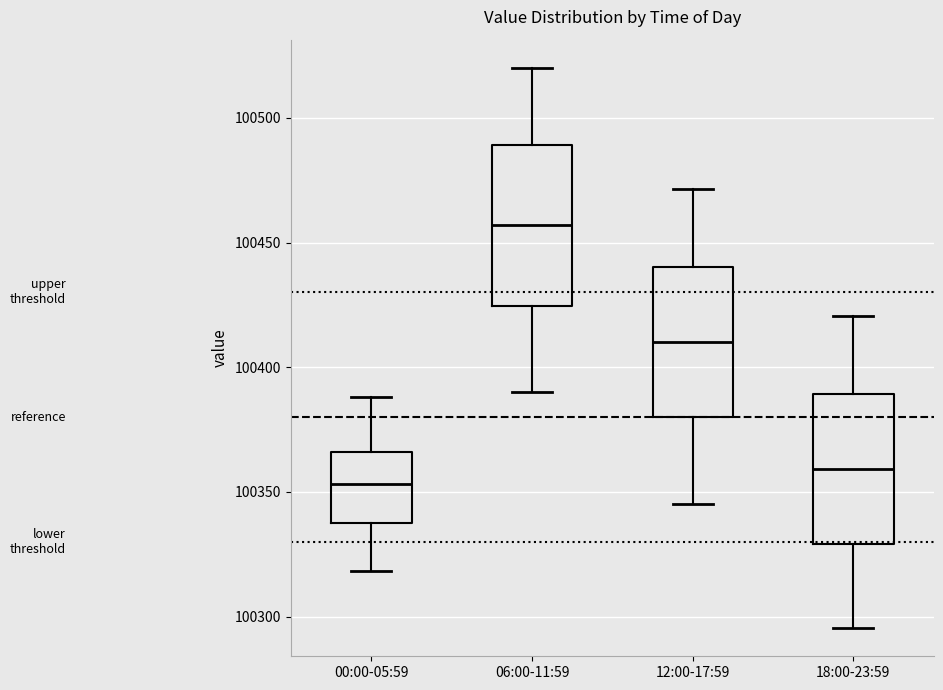

Reading left to right, read every box against the y-axis: the position of its median line, the range the box covers, and the ends of its whiskers. The values are not printed on the chart, so give them approximately, as read against the axis.

00:00-05:59: median 100355, box 100335 to 100365, whiskers 100320 to 100390
06:00-11:59: median 100455, box 100425 to 100490, whiskers 100390 to 100520
12:00-17:59: median 100410, box 100380 to 100440, whiskers 100345 to 100470
18:00-23:59: median 100360, box 100330 to 100390, whiskers 100295 to 100420